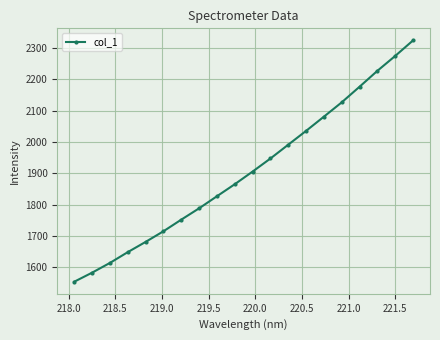

What is the value of the 5th point from the left?

1680.7